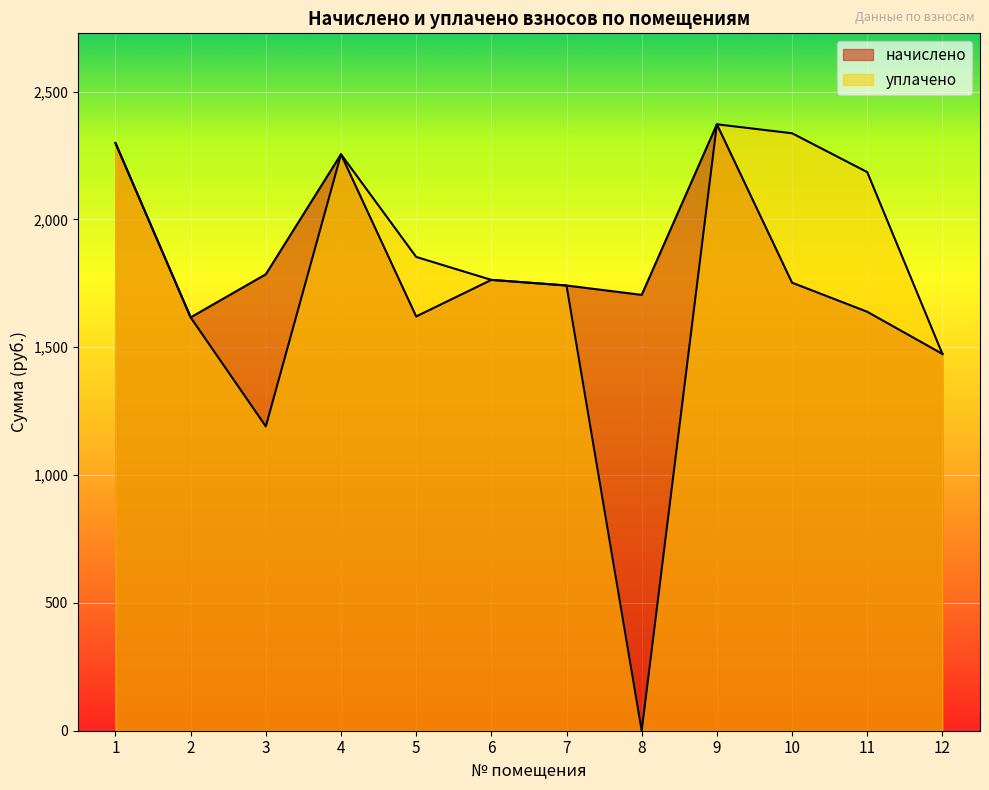

Reading left to right, list all the values displayed in this chart.

начислено: 2298.6	1616.7	1785.3	2254.6	1620.4	1763.3	1741.3	1704.7	2371.9	1752.4	1638.7	1473.7
уплачено: 2298.6	1616.7	1190.2	2254.6	1853.1	1763.3	1741.3	0.0	2371.9	2336.8	2184.9	1473.7